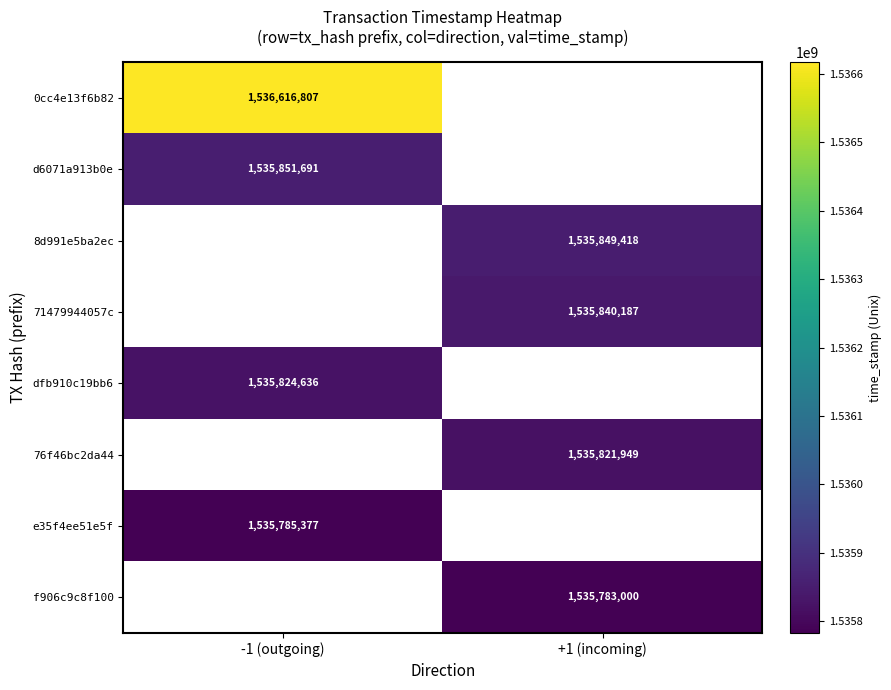

At how many categories does at least one series exceed 1536500331?

1